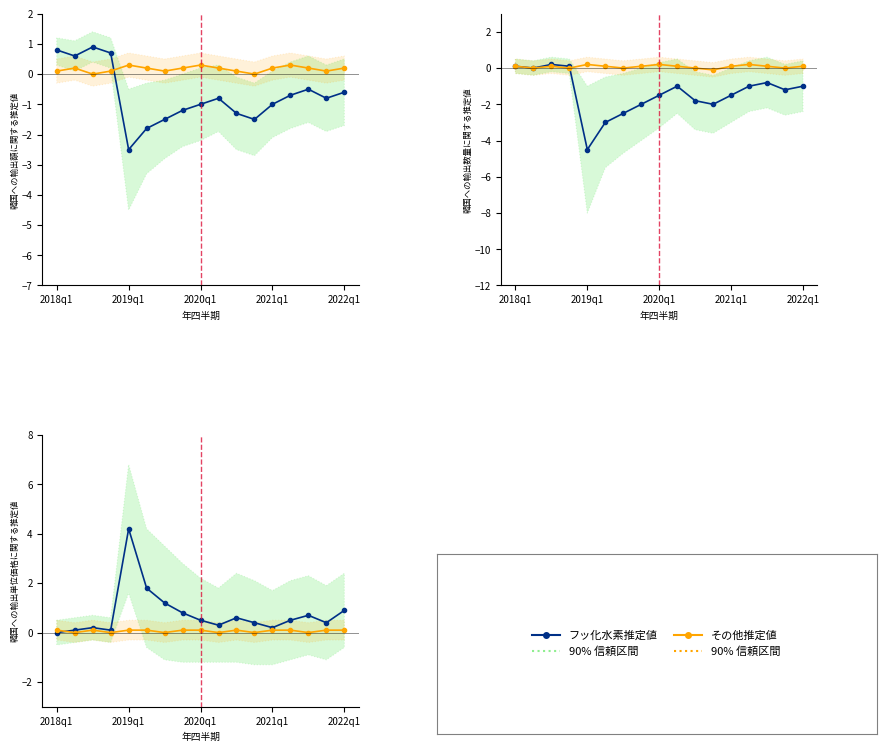

Reading left to right, extract all data points from this chart.

フッ化水素推定値: 0.0	0.1	0.2	0.1	4.2	1.8	1.2	0.8	0.5	0.3	0.6	0.4	0.2	0.5	0.7	0.4	0.9
その他推定値: 0.1	0.0	0.1	0.0	0.1	0.1	0.0	0.1	0.1	0.0	0.1	0.0	0.1	0.1	0.0	0.1	0.1